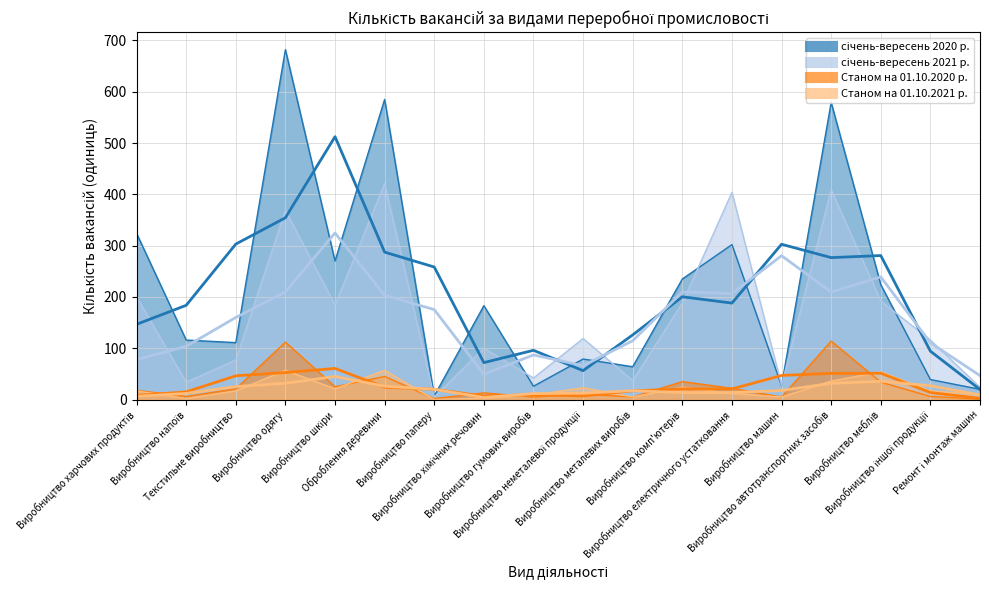

What are all the series names shown in the legend?

січень-вересень 2020 р., січень-вересень 2021 р., Станом на 01.10.2020 р., Станом на 01.10.2021 р.